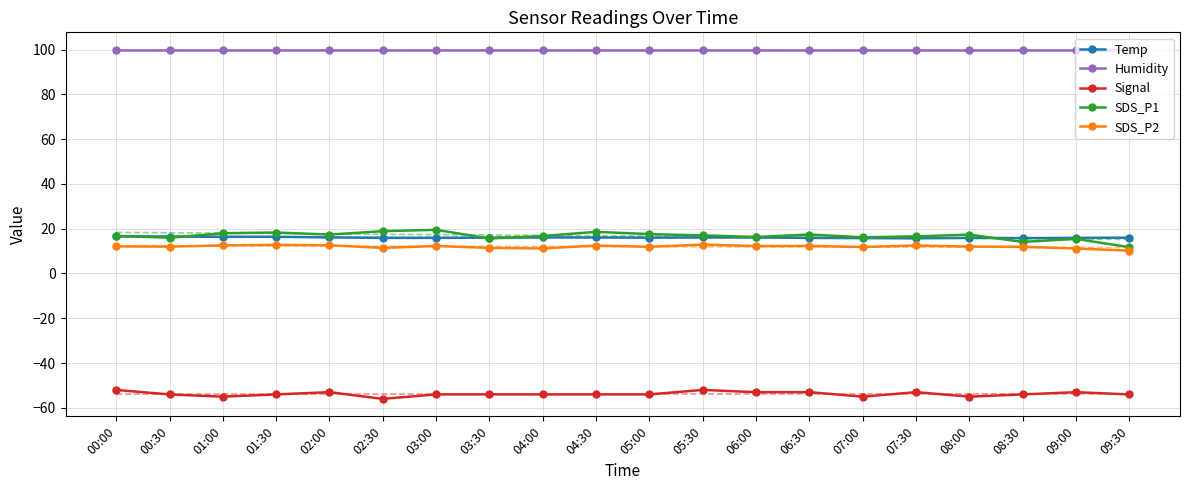

Is the value of SDS_P1 at 06:30 greater than the value of Temp at 03:00?

Yes